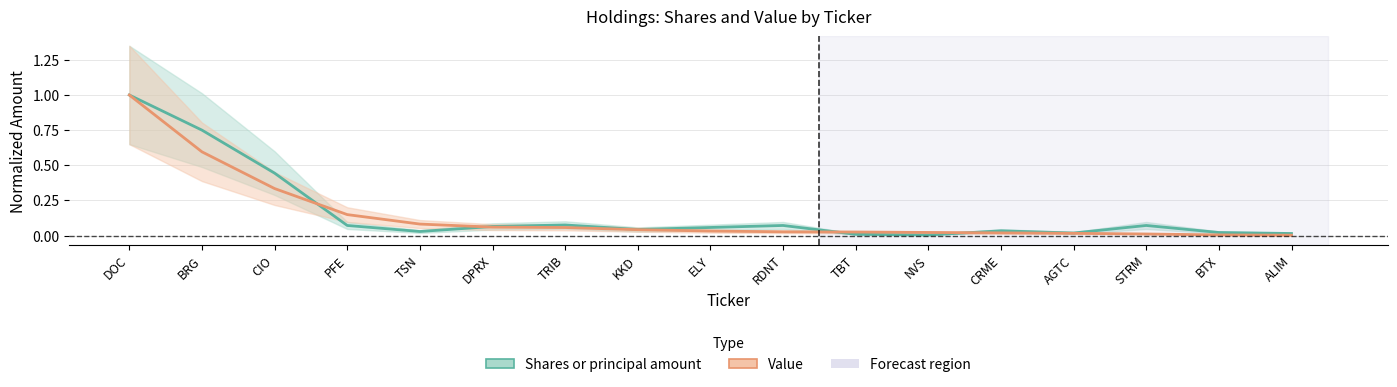

What position from the left is PFE?

4